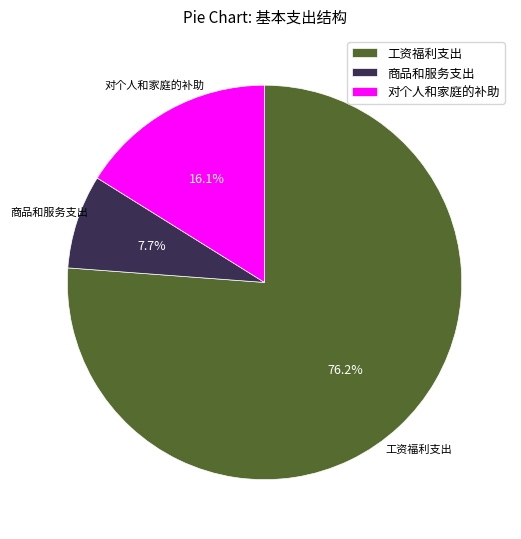

To the nearest percent, what is the difference between the 对个人和家庭的补助 and 商品和服务支出 slice percentages?

8%